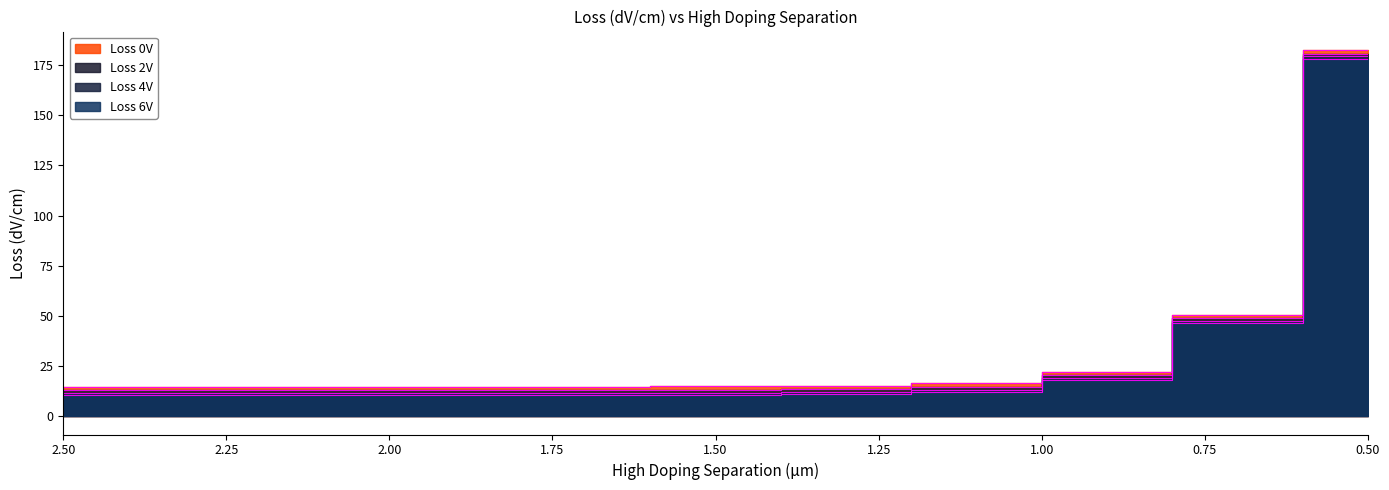

At 1.9, list the series in order from largest to smallest.

Loss 0V, Loss 2V, Loss 4V, Loss 6V